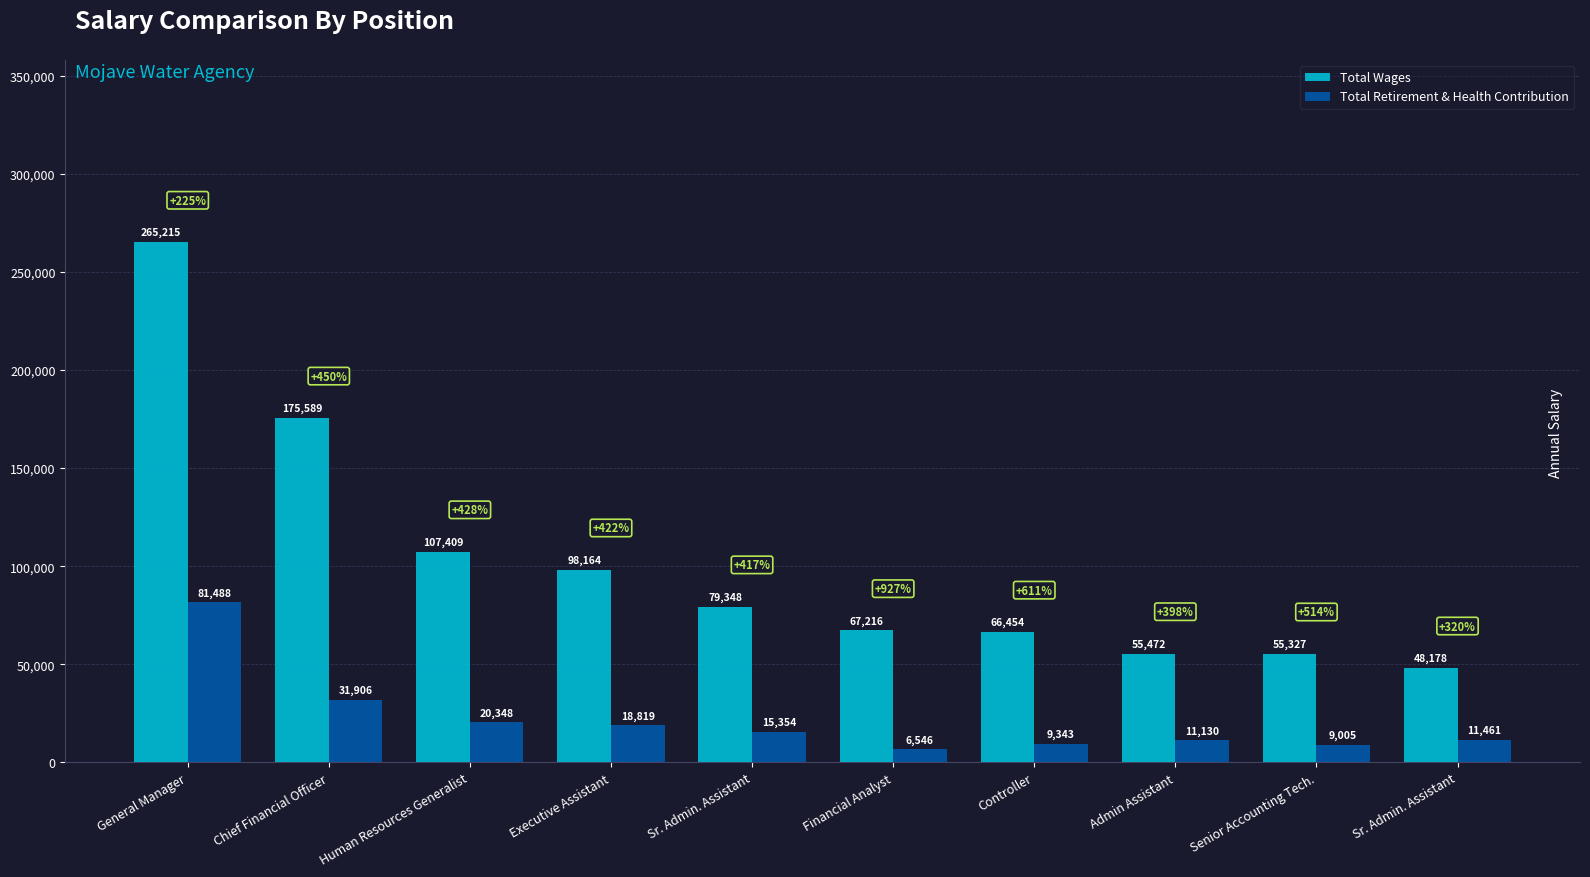

What are all the series names shown in the legend?

Total Wages, Total Retirement & Health Contribution